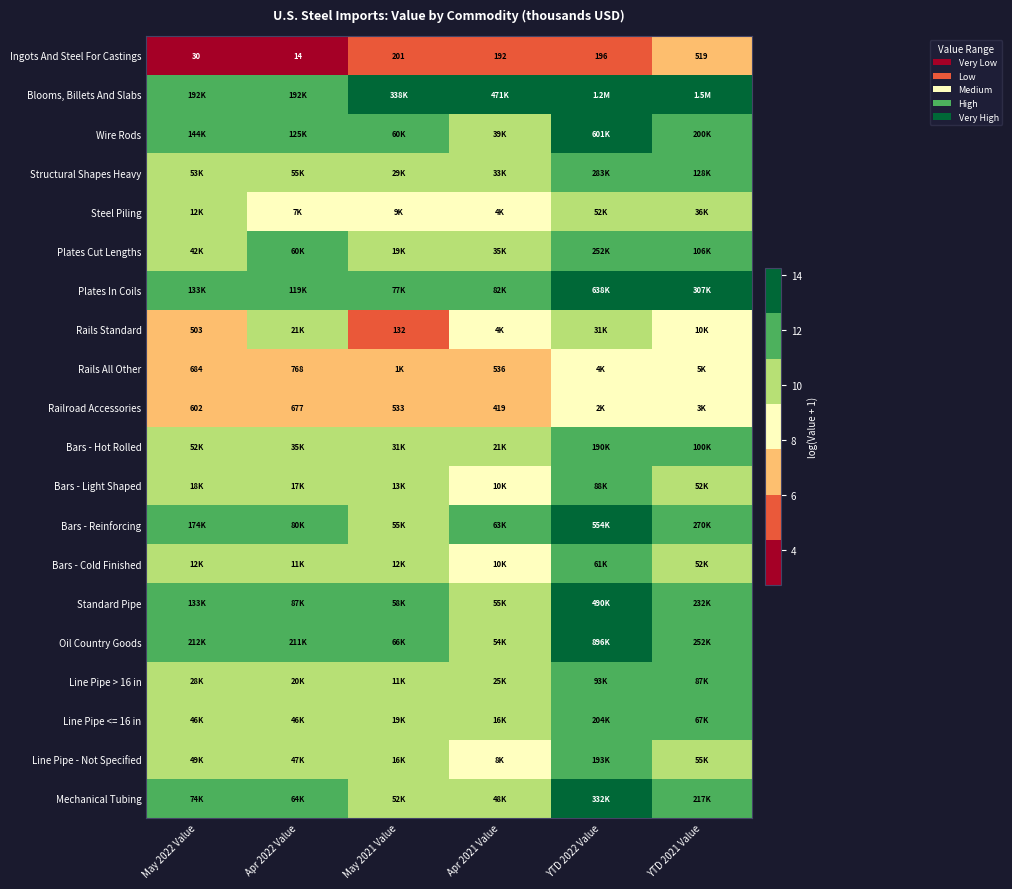

How many data points in Bars - Reinforcing are above 12?

3